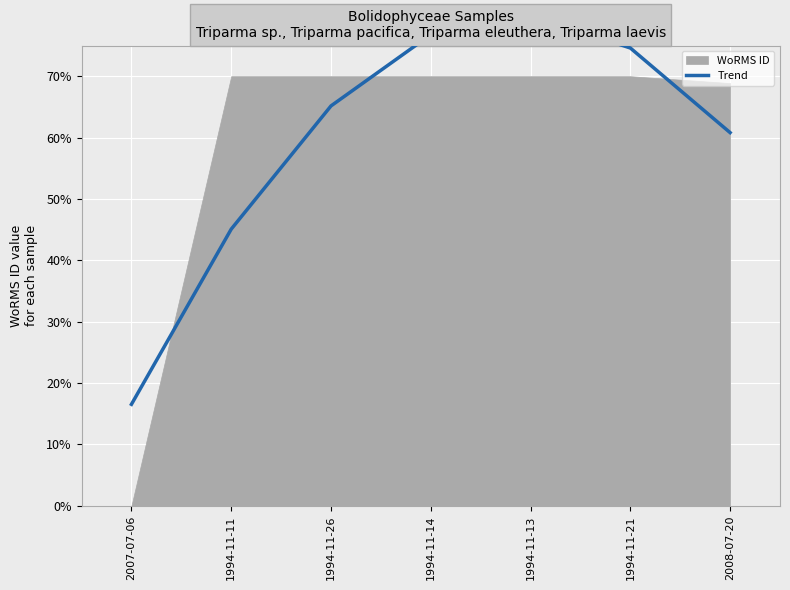

What is the label of the 4th point from the left?

1994-11-14